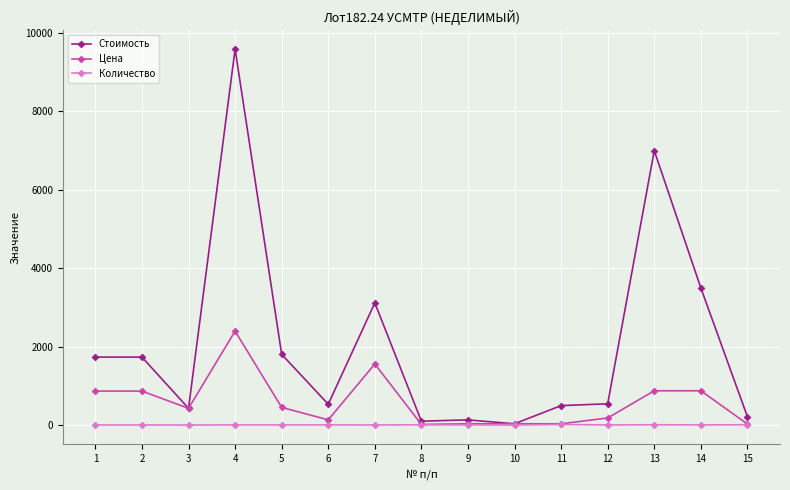

Rank the series by their average value, from highest to lowest.

Стоимость, Цена, Количество